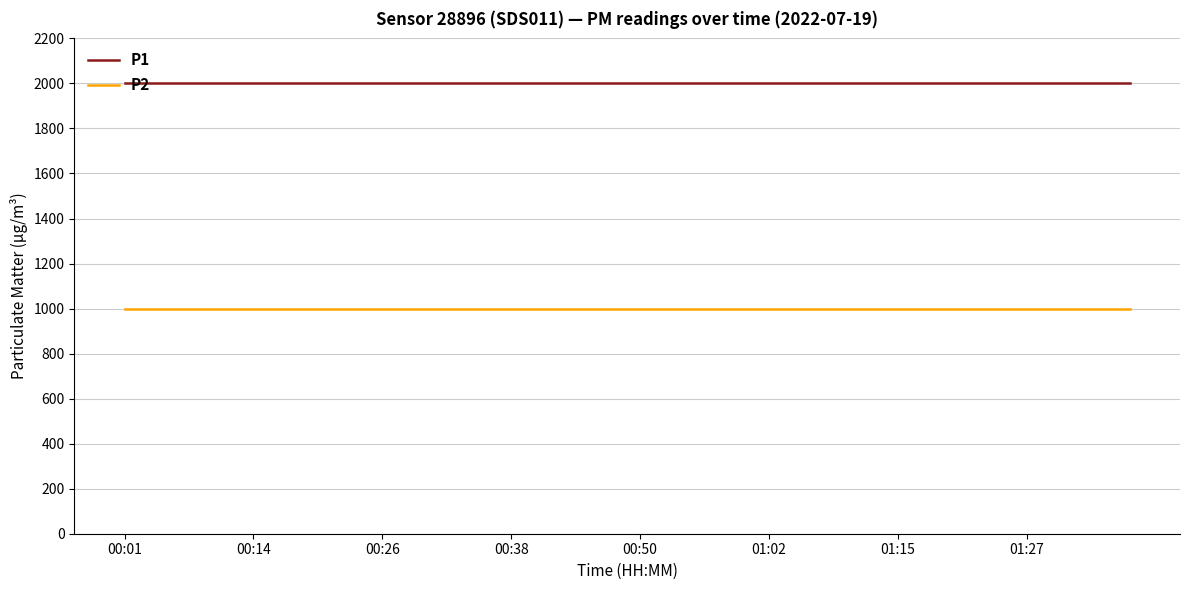

Which series has the largest total across all categories?

P1